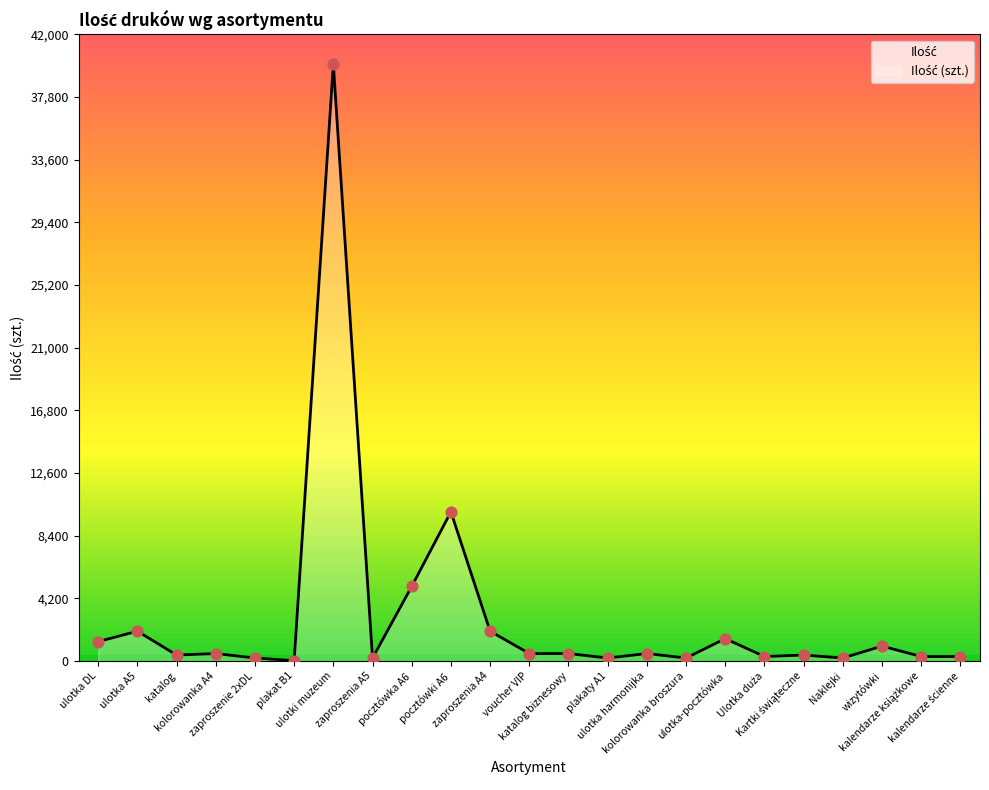

What is the change in value from ulotka harmonijka to wizytówki?

+500